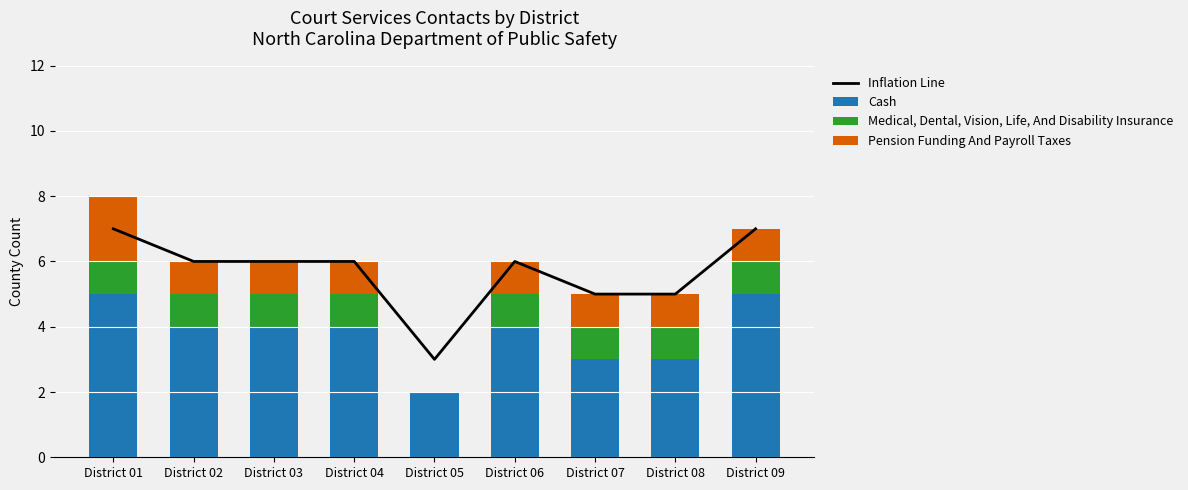

Which series has the largest range (max minus min)?

Inflation Line